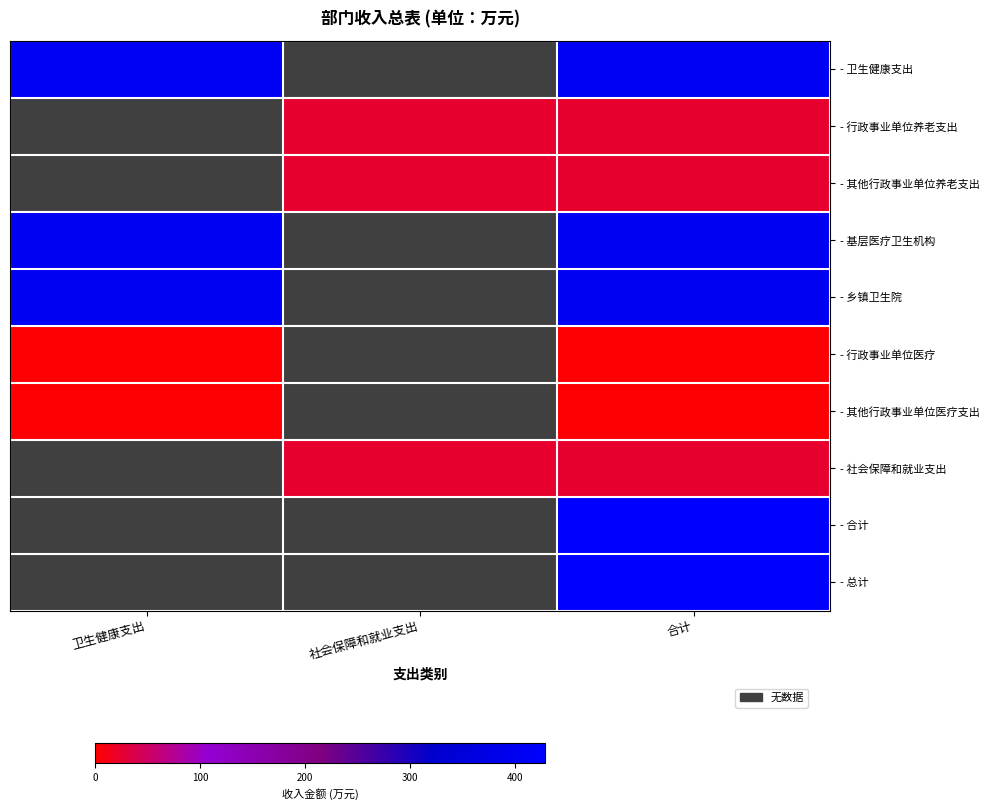

At how many categories does at least one series exceed 420?

1